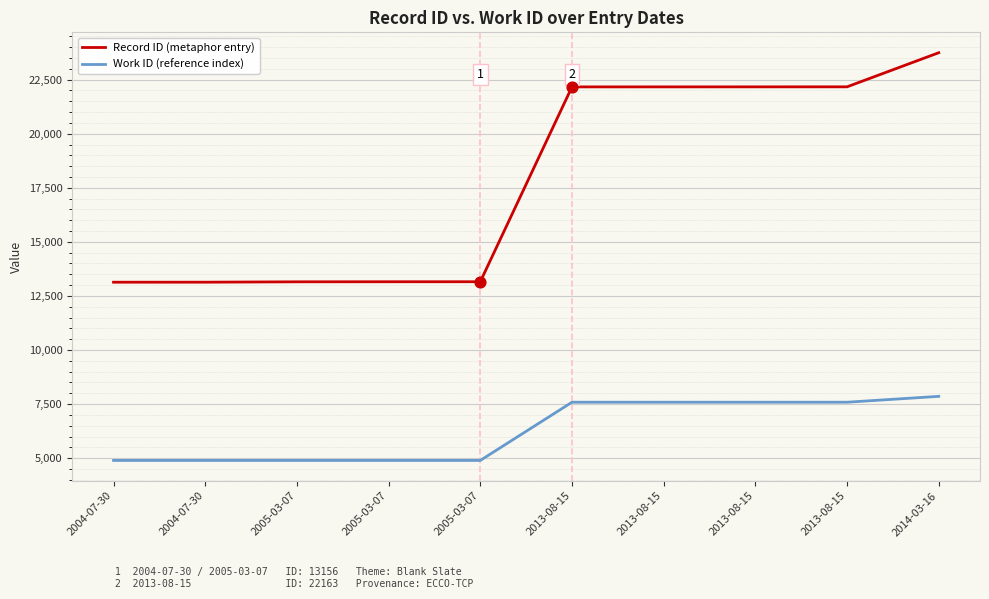

What are all the series names shown in the legend?

Record ID (metaphor entry), Work ID (reference index)